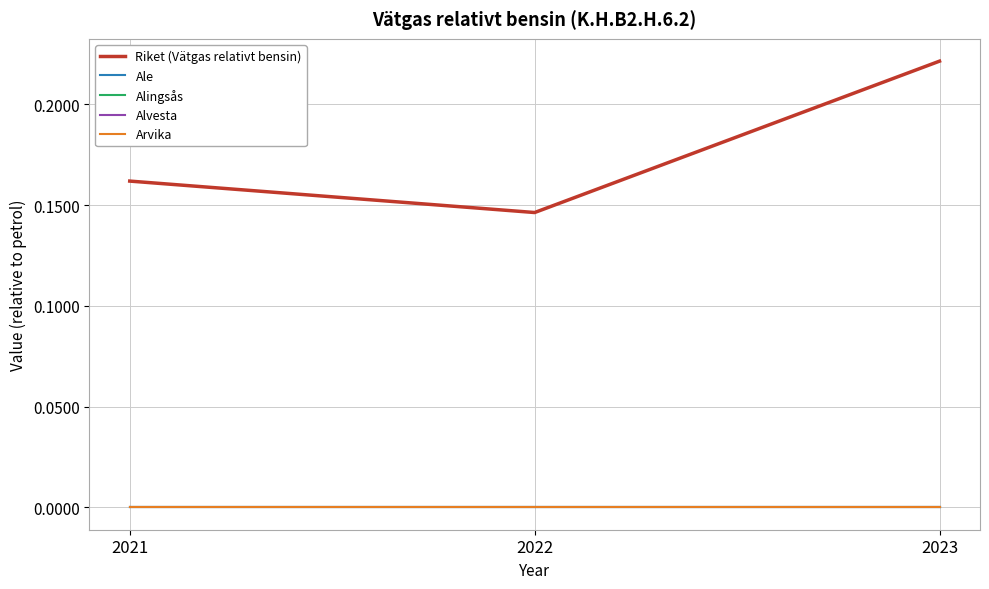

Which series has the largest total across all categories?

Riket (Vätgas relativt bensin)